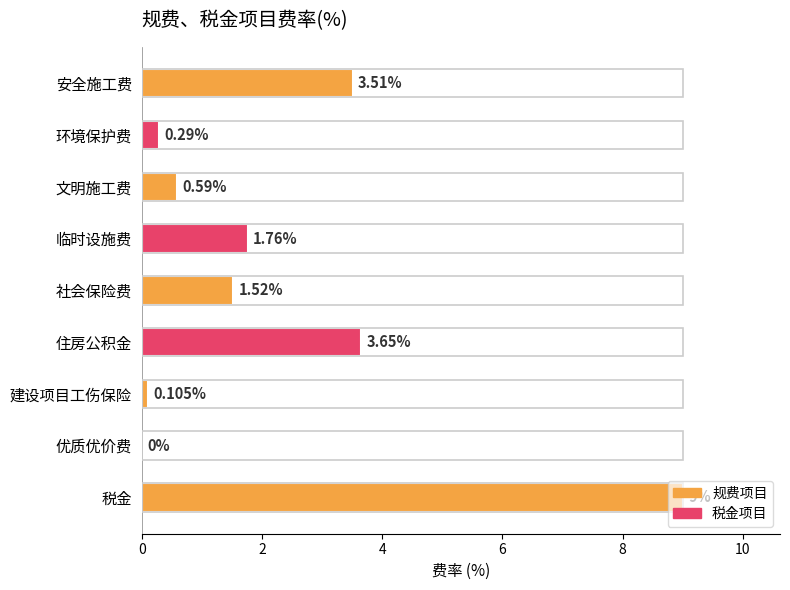

What is the sum of all values?

20.4